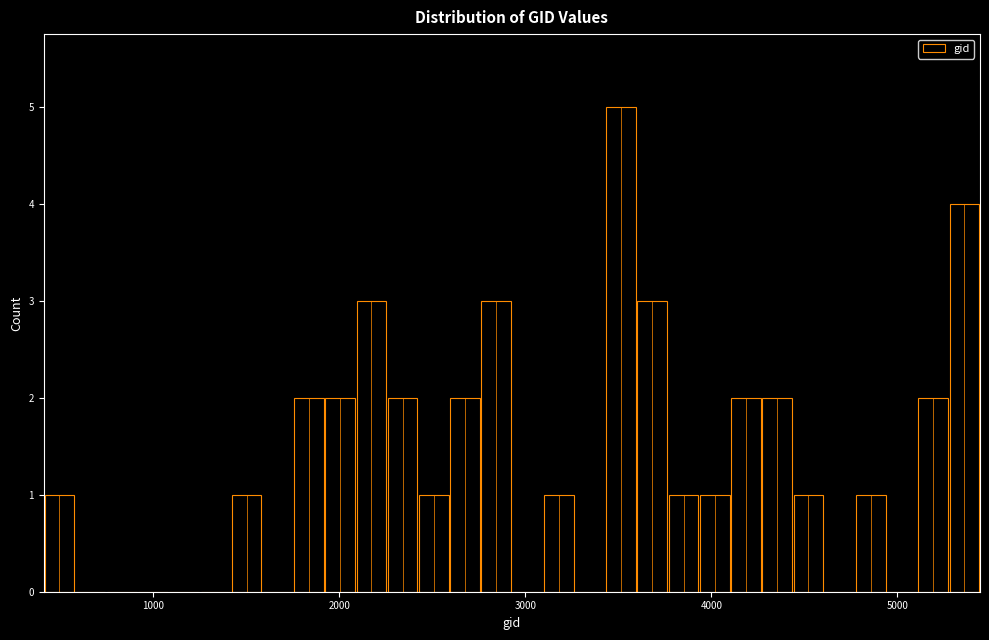

Read against the x-axis, roughly where is the centre of the tallest bar?

3500